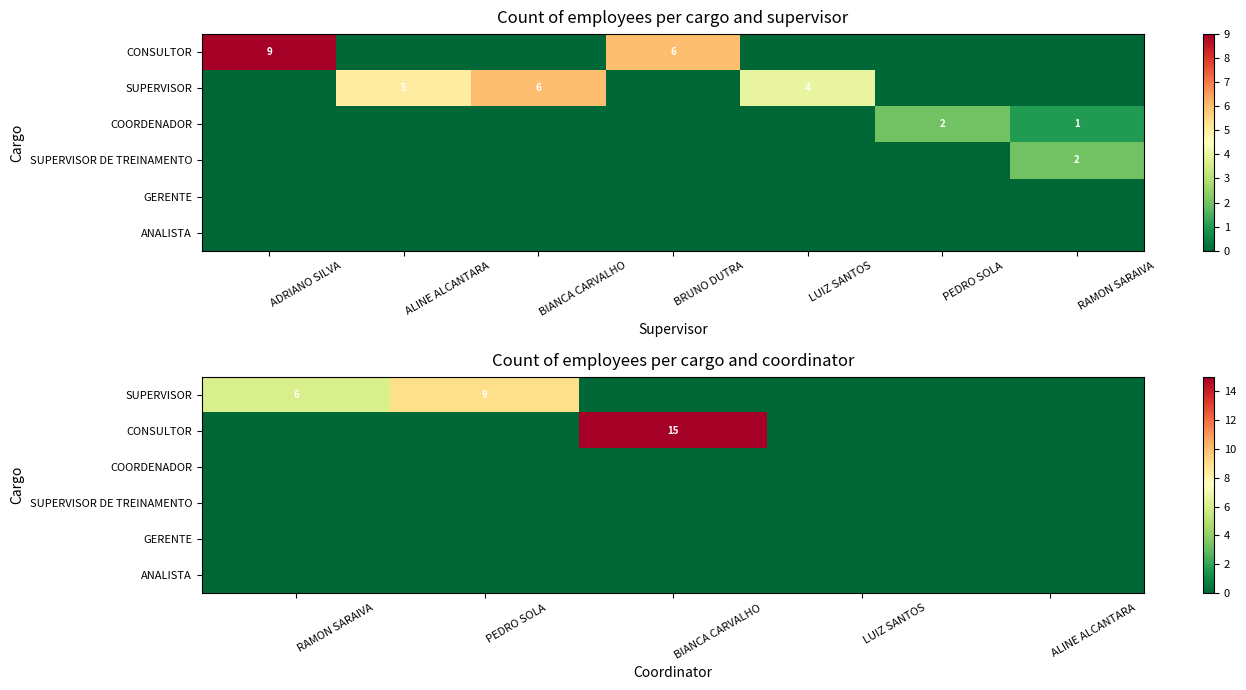

How many distinct data groups are displayed?

6